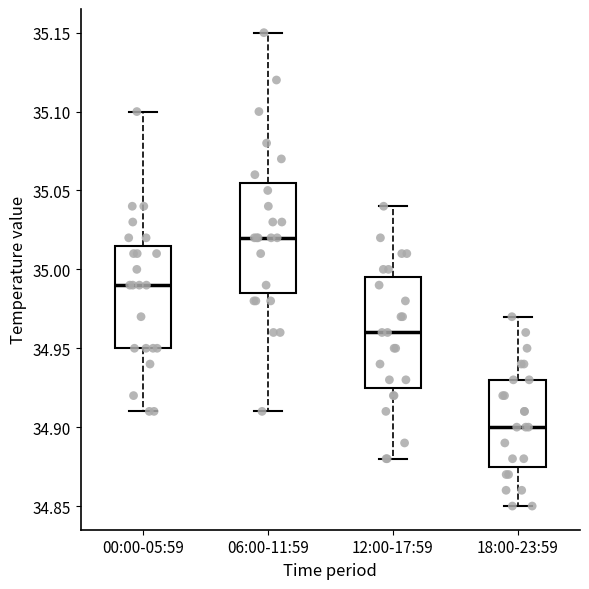

Reading left to right, read every box against the y-axis: the position of its median line, the range the box covers, and the ends of its whiskers. The values are not printed on the chart, so give them approximately, as read against the axis.

00:00-05:59: median 34.990, box 34.950 to 35.015, whiskers 34.910 to 35.100
06:00-11:59: median 35.020, box 34.985 to 35.055, whiskers 34.910 to 35.150
12:00-17:59: median 34.960, box 34.925 to 34.995, whiskers 34.880 to 35.040
18:00-23:59: median 34.900, box 34.875 to 34.930, whiskers 34.850 to 34.970